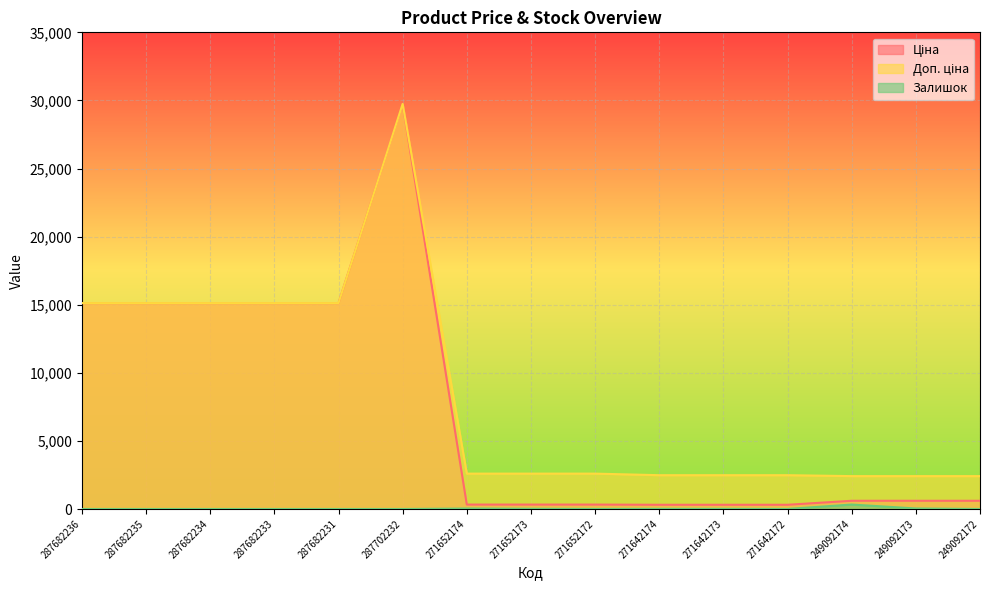

True or false: Доп. ціна and Залишок cross at least once.

False